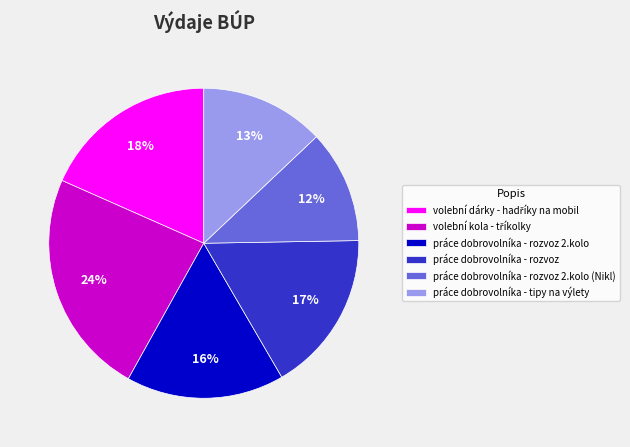

The práce dobrovolníka - rozvoz 2.kolo slice represents 24% of the pie. True or false?

False